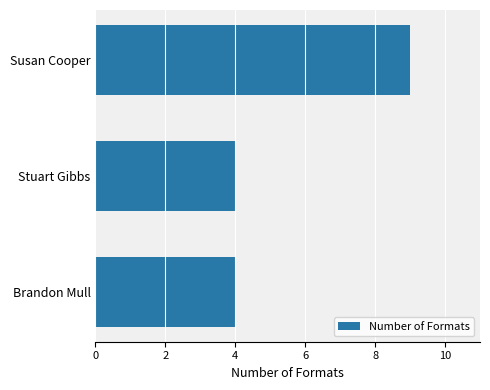

What is the sum of all values?

17